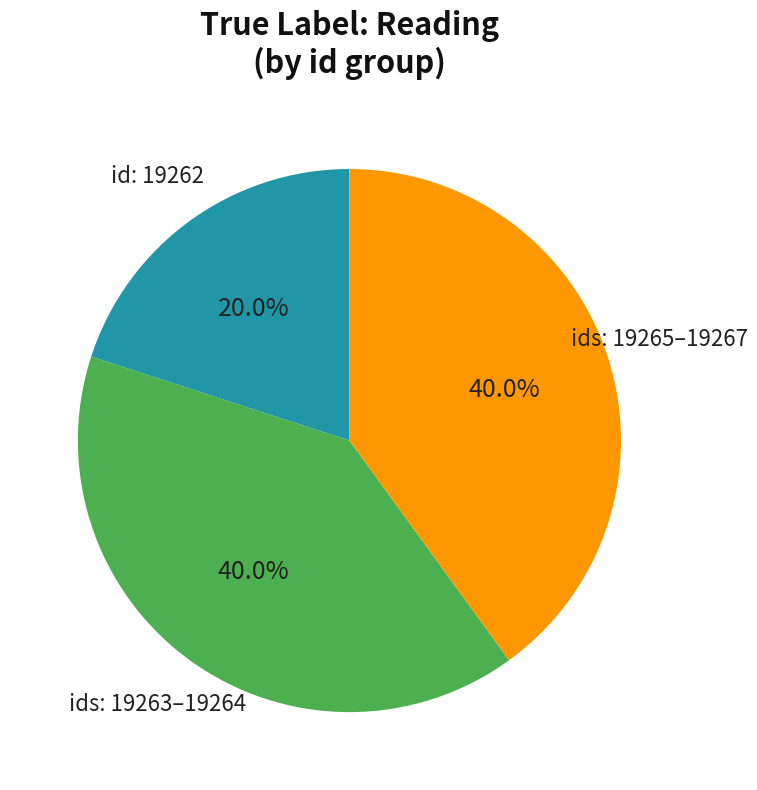

How many slices are in this pie chart?

3